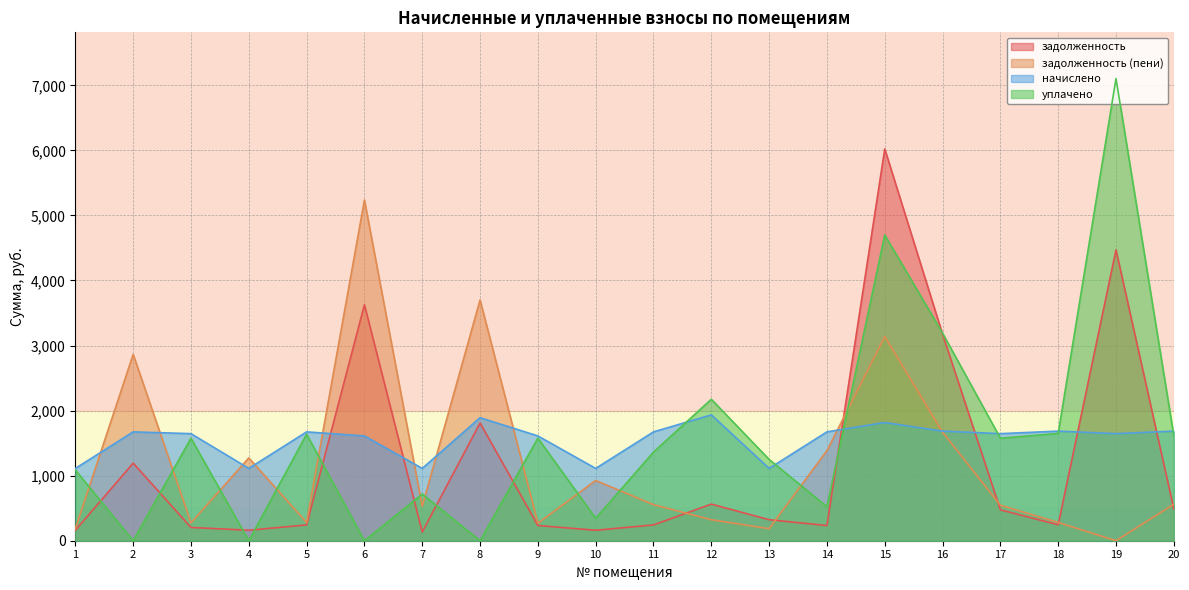

Which series has the largest total across all categories?

уплачено